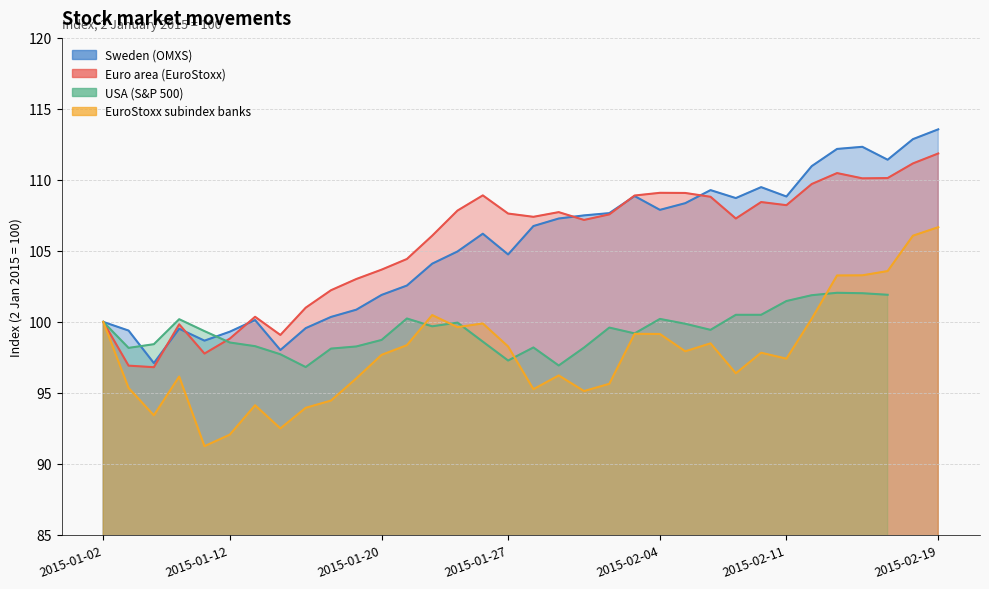

What is the difference between the maximum and minimum values in the Euro area (EuroStoxx) series?

15.0